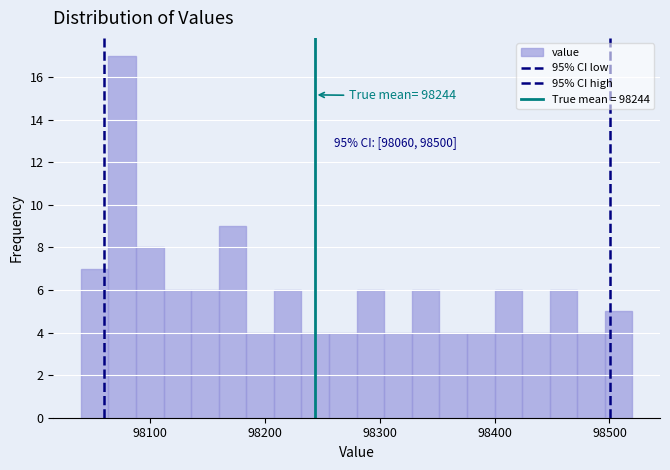

Around what value on the x-axis is the tallest bar? Give the approximate position of its centre, as read against the axis.

98080